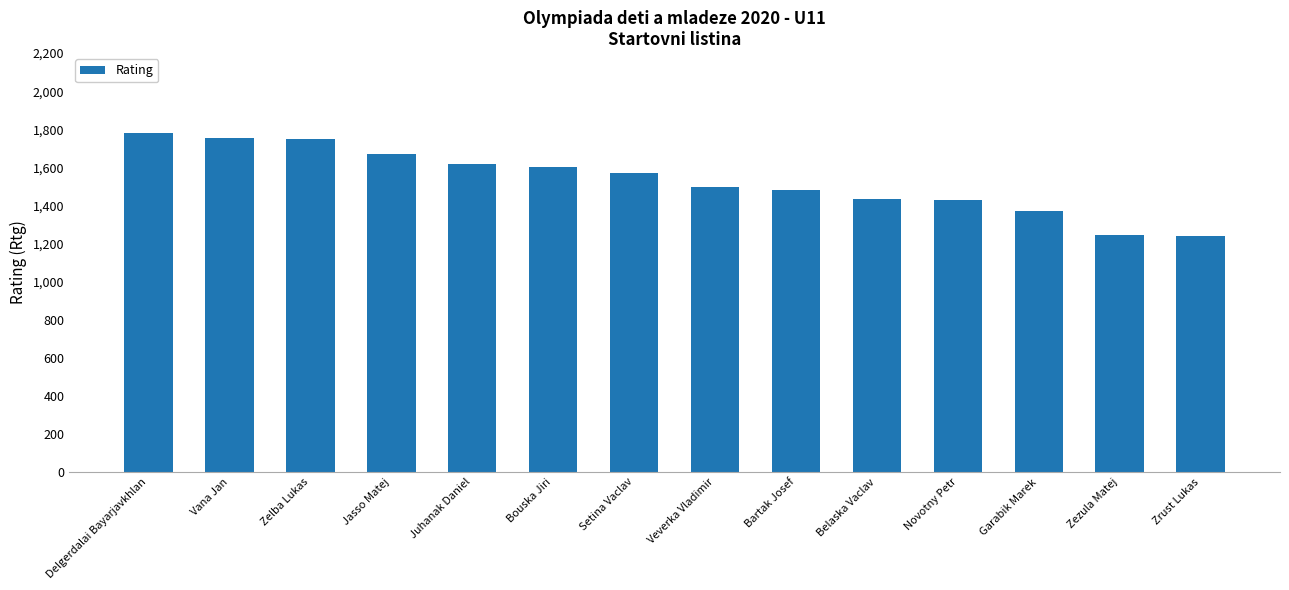

The chart shows a value of 2397 at Garabik Marek. True or false?

False